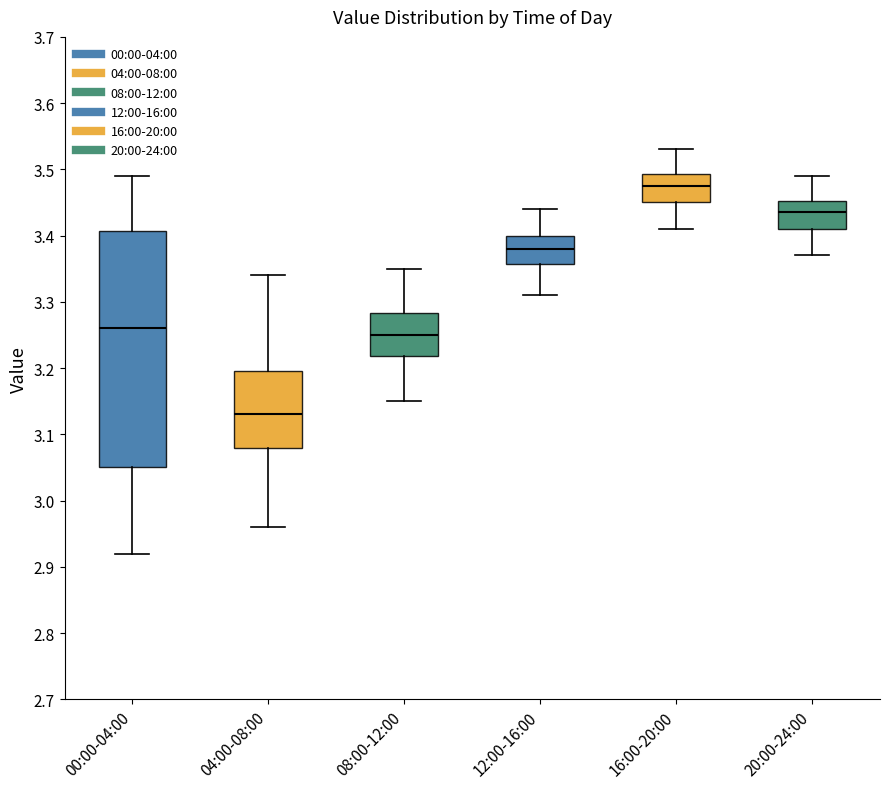

Comparing the boxes themselves (not the whiskers), which one is the tallest?

00:00-04:00